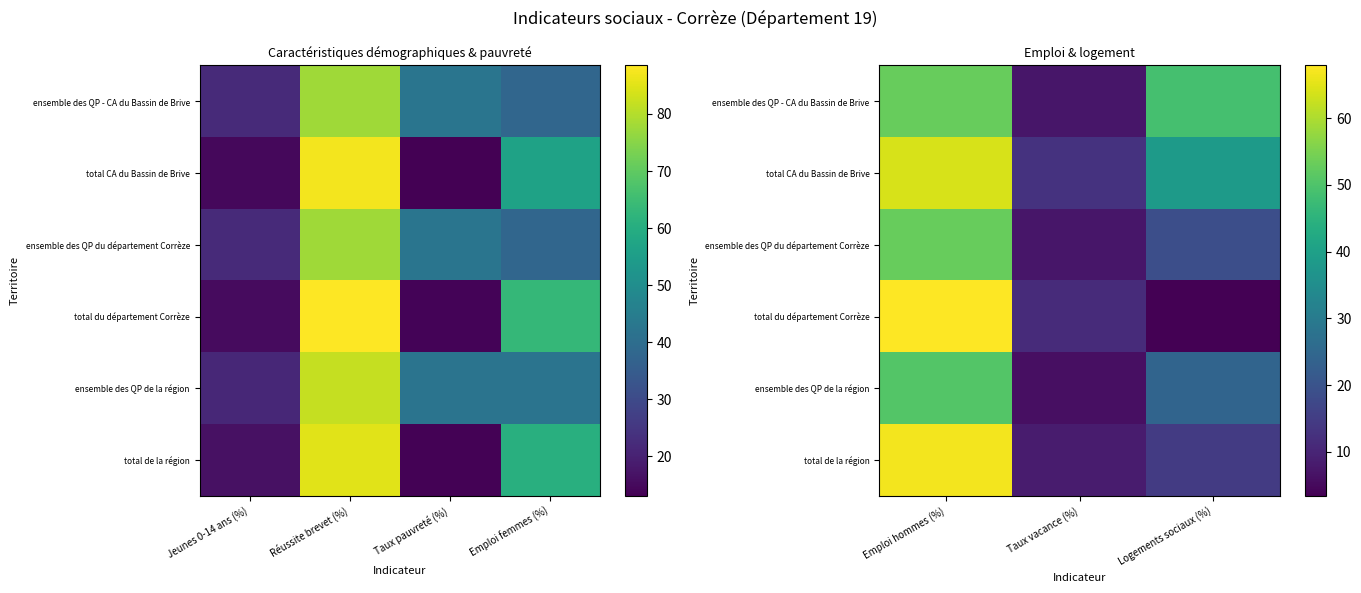

What is the difference between the maximum and minimum values in the total de la région series?

58.4